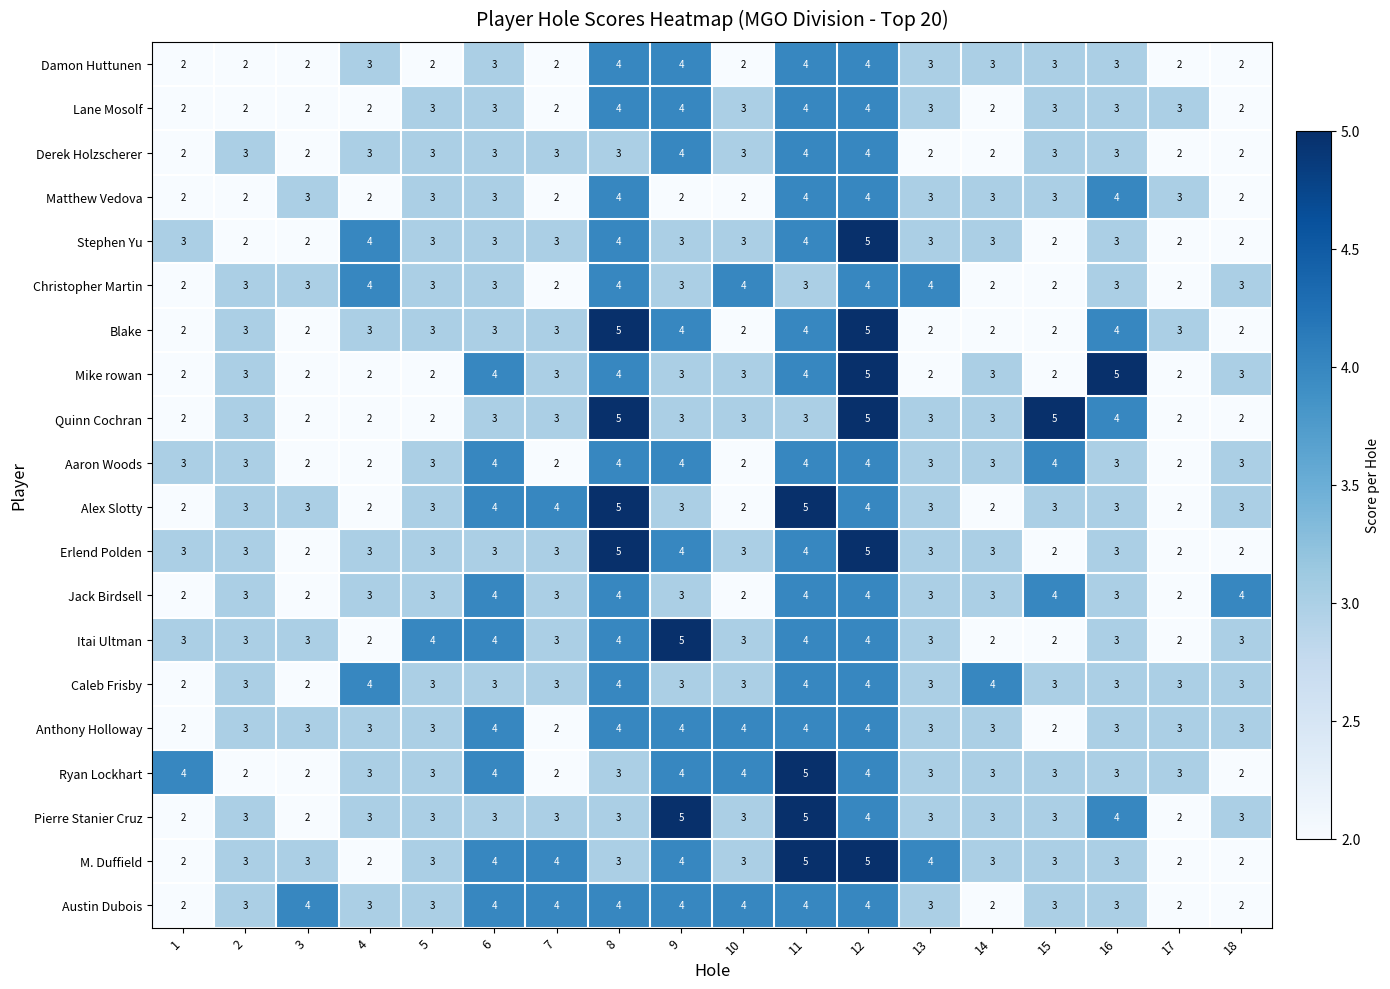

What is the sum of the Matthew Vedova values at 4 and 14?

5